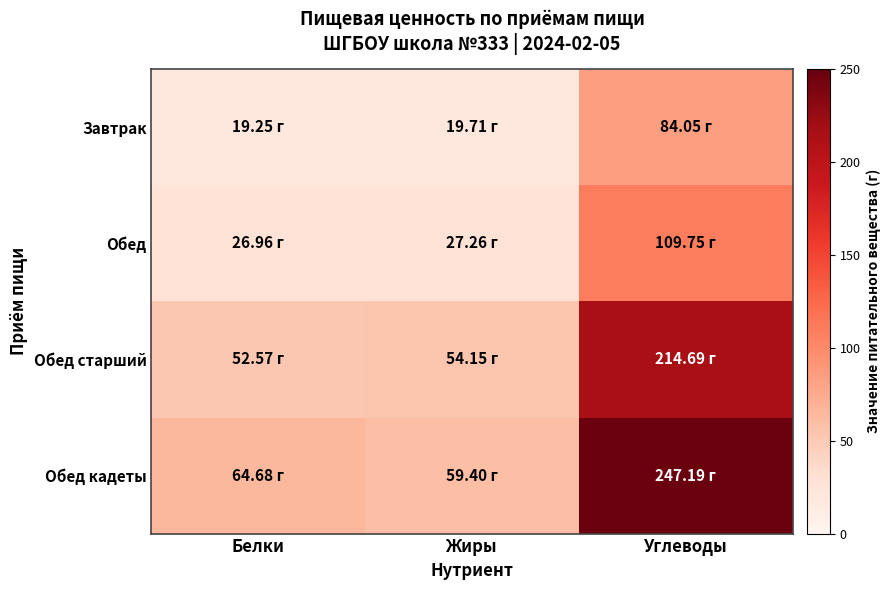

Rank the series by their maximum value, from highest to lowest.

Обед кадеты, Обед старший, Обед, Завтрак